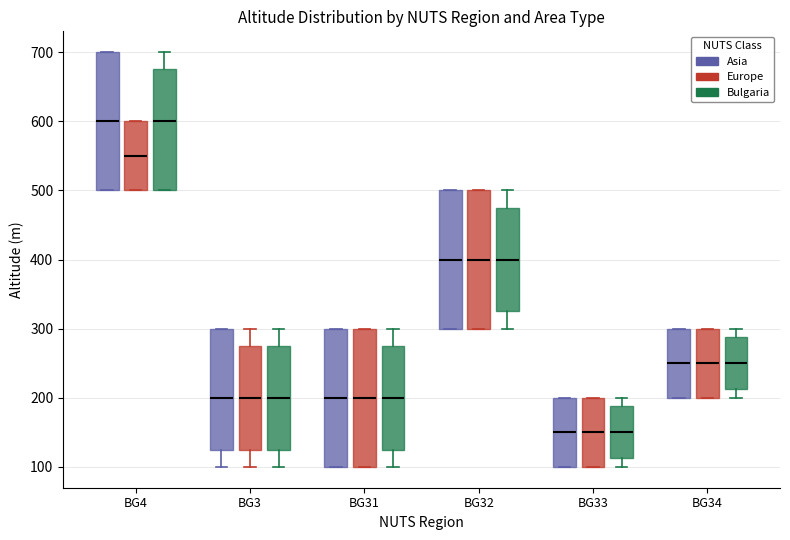

Reading left to right, read every box against the y-axis: the position of its median line, the range the box covers, and the ends of its whiskers. The values are not printed on the chart, so give them approximately, as read against the axis.

BG4 (Asia): median 600, box 500 to 700, whiskers 500 to 700
BG4 (Europe): median 550, box 500 to 600, whiskers 500 to 600
BG4 (Bulgaria): median 600, box 500 to 680, whiskers 500 to 700
BG3 (Asia): median 200, box 130 to 300, whiskers 100 to 300
BG3 (Europe): median 200, box 130 to 280, whiskers 100 to 300
BG3 (Bulgaria): median 200, box 130 to 280, whiskers 100 to 300
BG31 (Asia): median 200, box 100 to 300, whiskers 100 to 300
BG31 (Europe): median 200, box 100 to 300, whiskers 100 to 300
BG31 (Bulgaria): median 200, box 130 to 280, whiskers 100 to 300
BG32 (Asia): median 400, box 300 to 500, whiskers 300 to 500
BG32 (Europe): median 400, box 300 to 500, whiskers 300 to 500
BG32 (Bulgaria): median 400, box 330 to 480, whiskers 300 to 500
BG33 (Asia): median 150, box 100 to 200, whiskers 100 to 200
BG33 (Europe): median 150, box 100 to 200, whiskers 100 to 200
BG33 (Bulgaria): median 150, box 110 to 190, whiskers 100 to 200
BG34 (Asia): median 250, box 200 to 300, whiskers 200 to 300
BG34 (Europe): median 250, box 200 to 300, whiskers 200 to 300
BG34 (Bulgaria): median 250, box 210 to 290, whiskers 200 to 300